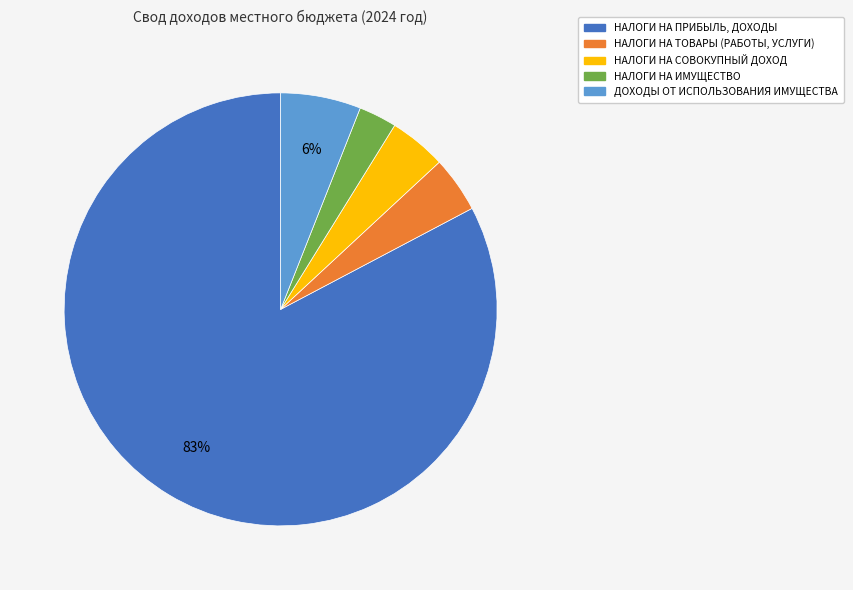

What percentage is the НАЛОГИ НА СОВОКУПНЫЙ ДОХОД slice, to the nearest percent?

4%